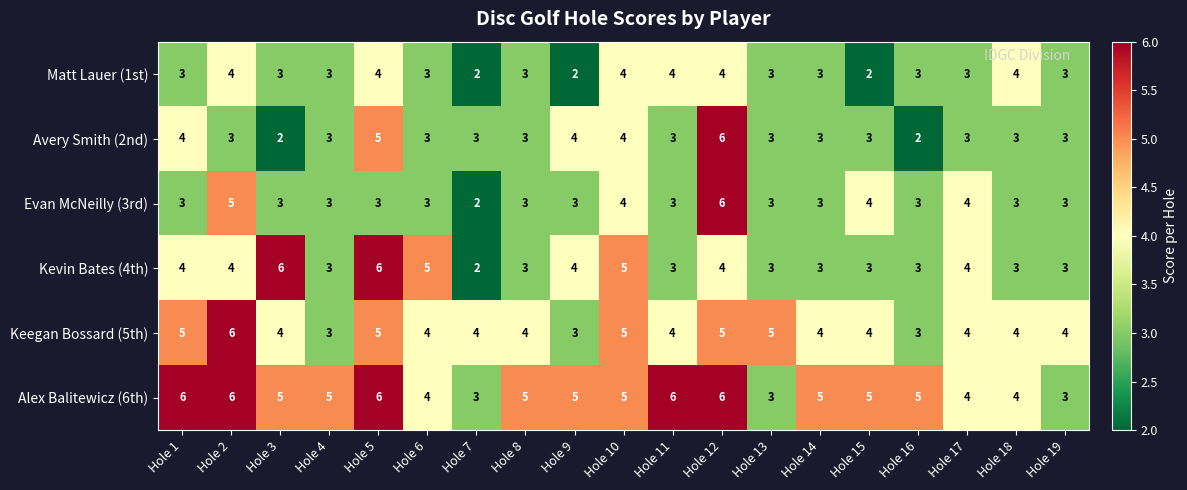

What is the maximum value for Avery Smith (2nd)?

6